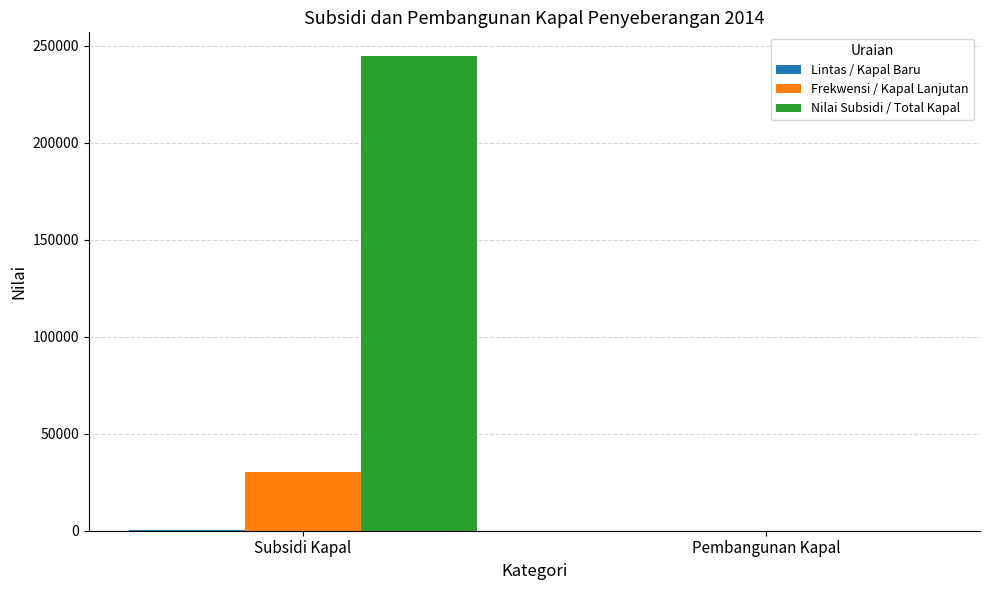

At which category is the sum across all series the highest?

Subsidi Kapal